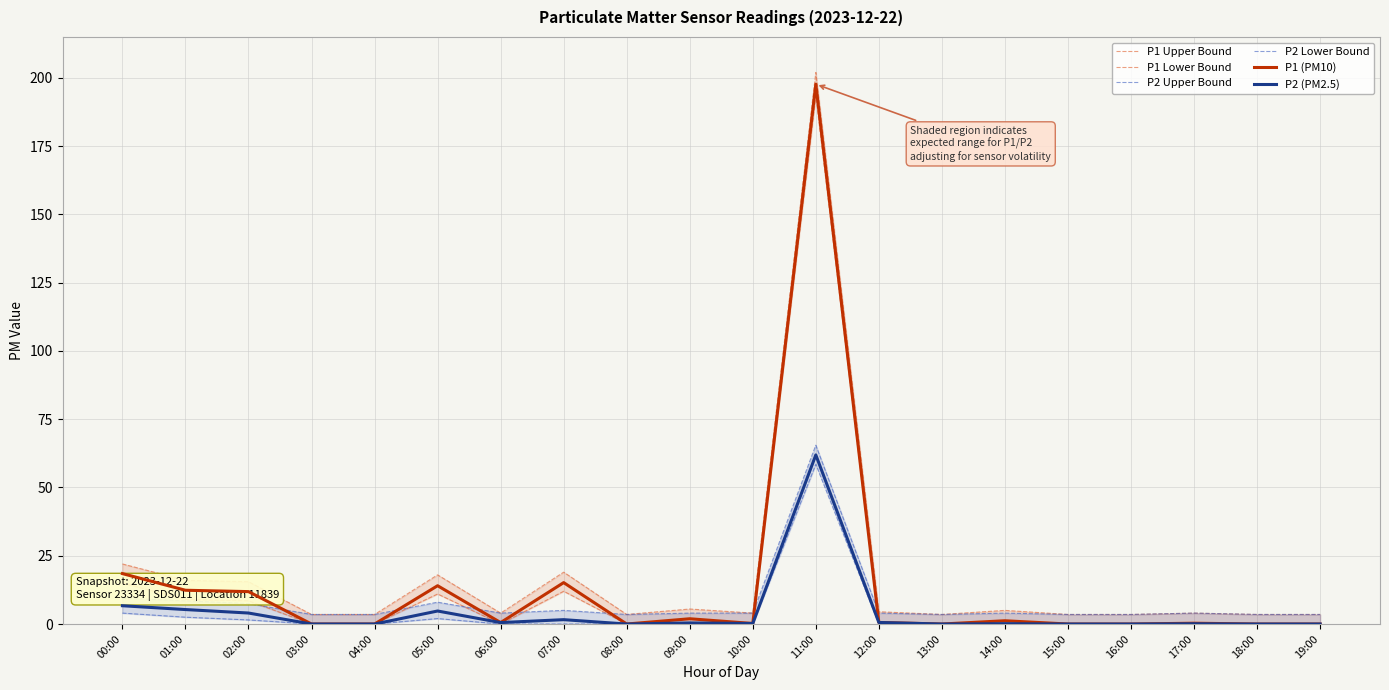

At which category does P1 Upper Bound reach its first local peak?

05:00